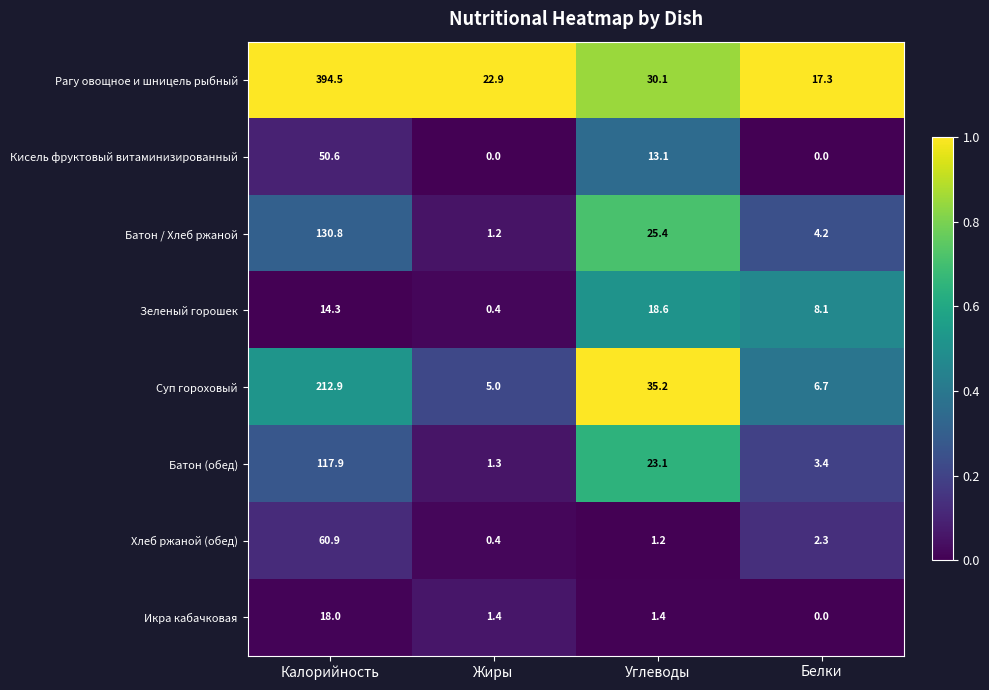

What is the difference between the Суп гороховый values at Углеводы and Калорийность?

177.7